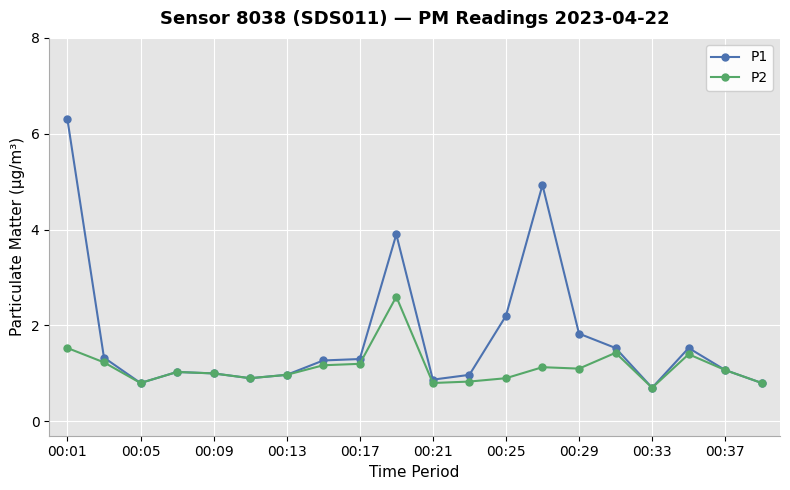

What is the value of the P1 point at the 20th from the left?

0.8